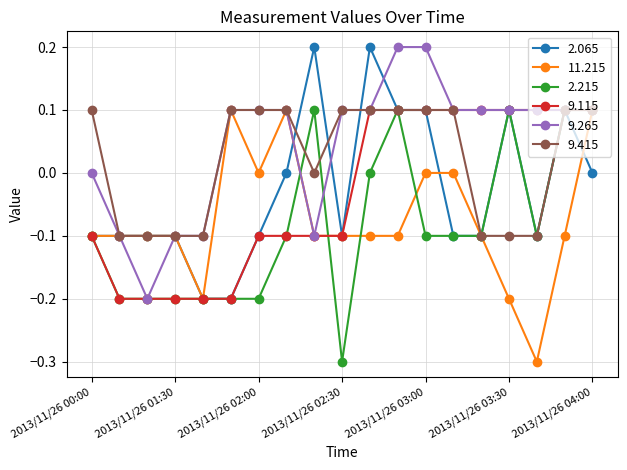

What is the lowest value of the 2.215 series?

-0.3